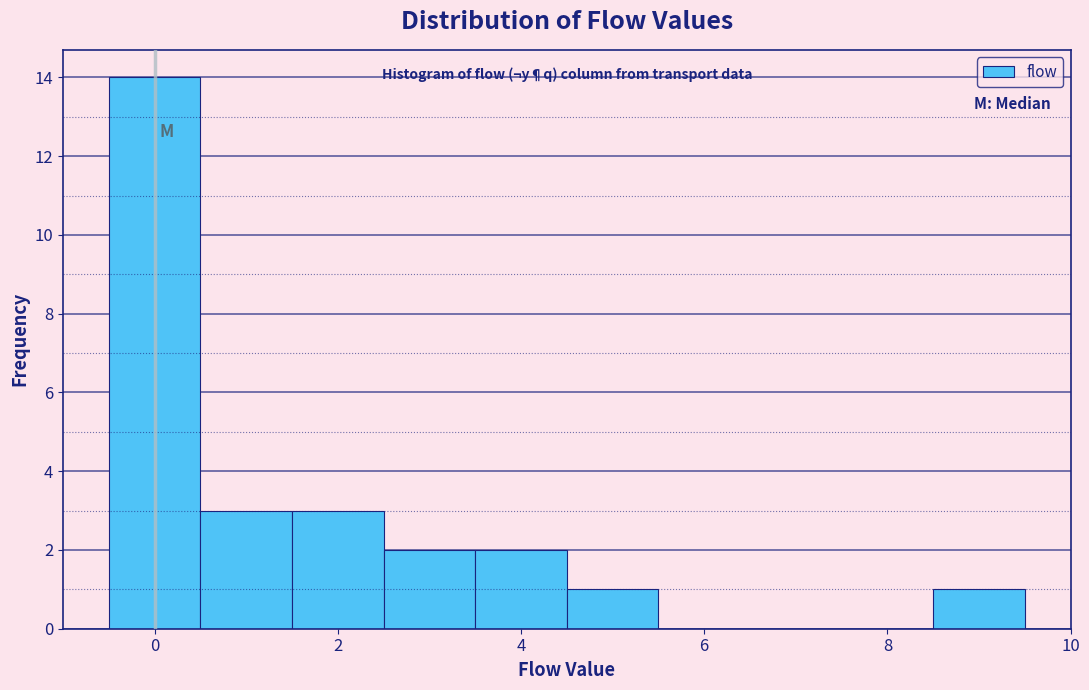

Reading left to right, transcribe this chart: for each bar, give the range it covers on the x-axis and its height. Neither the bar edges nor the heights are printed on the chart, so give them approximately, as read against the axes.

-0.5 to 0.5: 14
0.5 to 1.5: 3
1.5 to 2.5: 3
2.5 to 3.5: 2
3.5 to 4.5: 2
4.5 to 5.5: 1
5.5 to 6.5: 0
6.5 to 7.5: 0
7.5 to 8.5: 0
8.5 to 9.5: 1